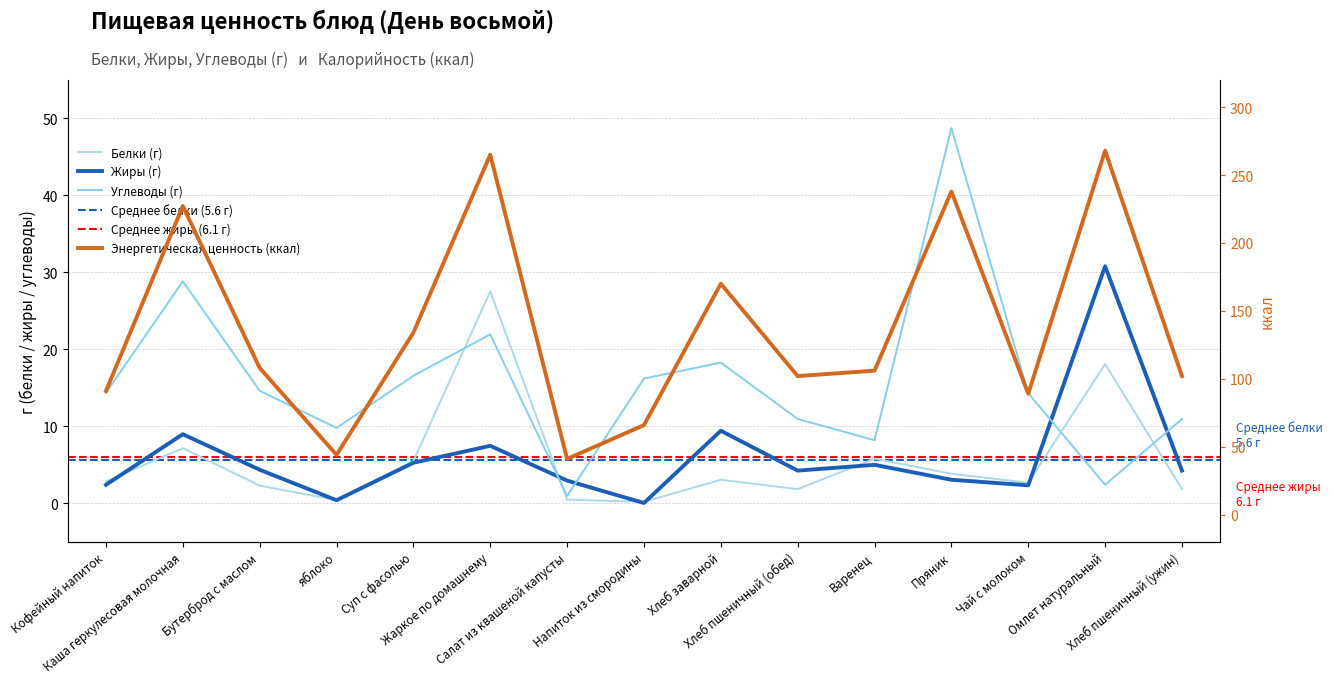

How many values in the Энергетическая ценность (ккал) series are below 106?

7